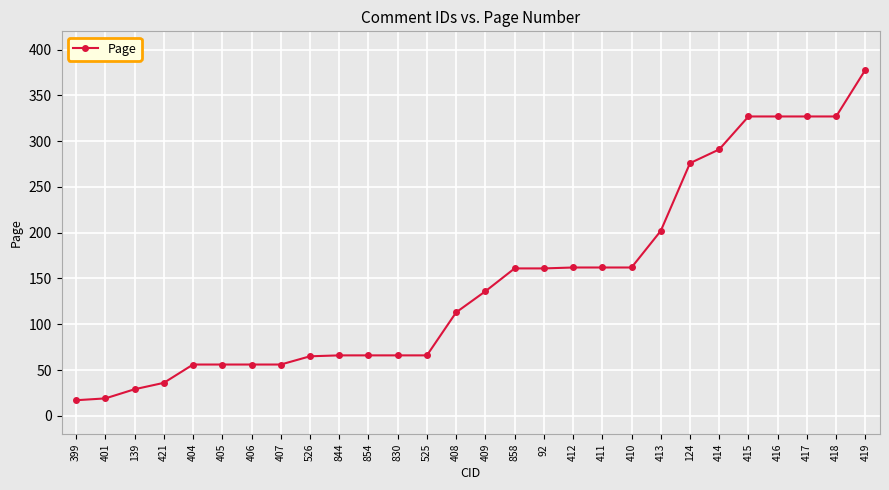

Which category has the highest value across all series?

419